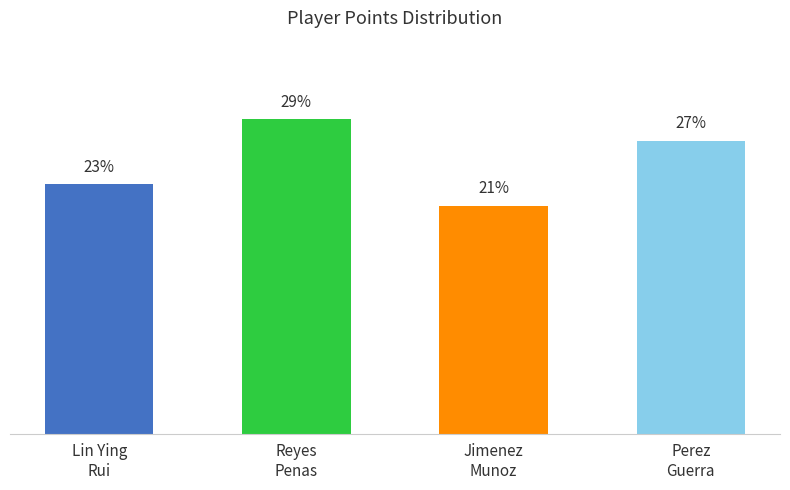

List the labels in order of value, smallest first.

Jimenez
Munoz, Lin Ying
Rui, Perez
Guerra, Reyes
Penas